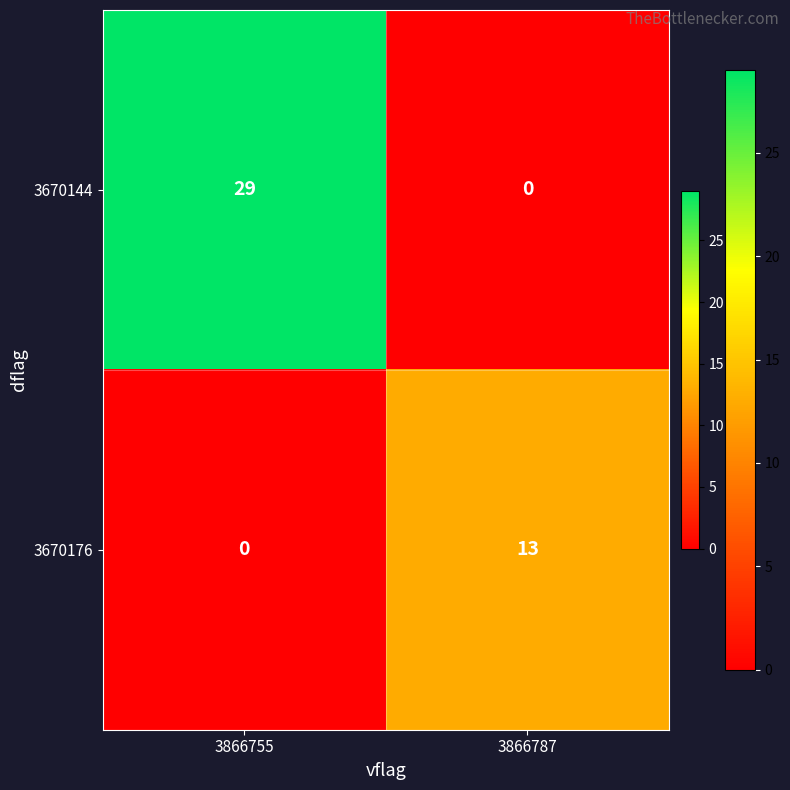

Which series has the largest total across all categories?

3670144